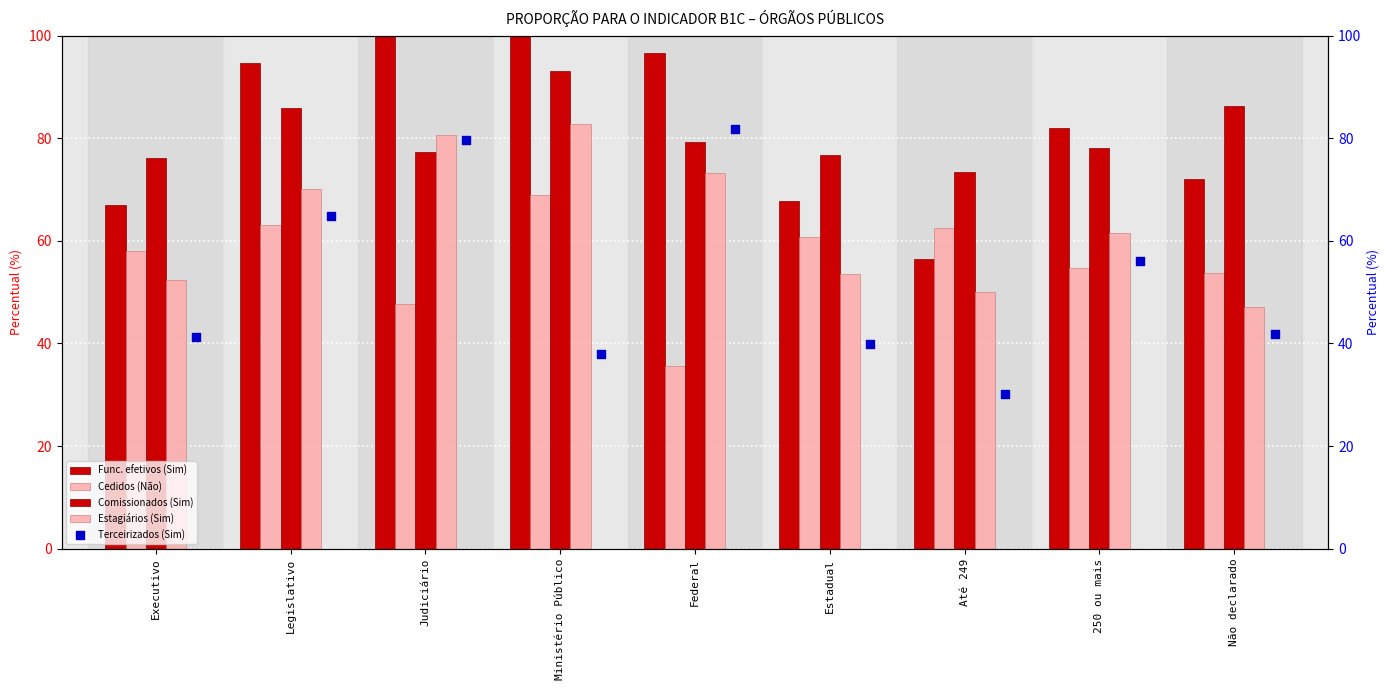

Which series contains the highest Y value?

Func. efetivos (Sim)